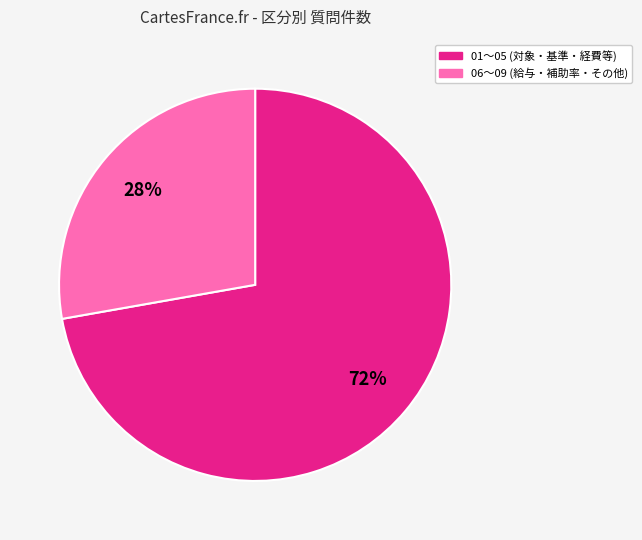

To the nearest percent, what is the combined percentage of 01〜05 (対象・基準・経費等) and 06〜09 (給与・補助率・その他)?

100%